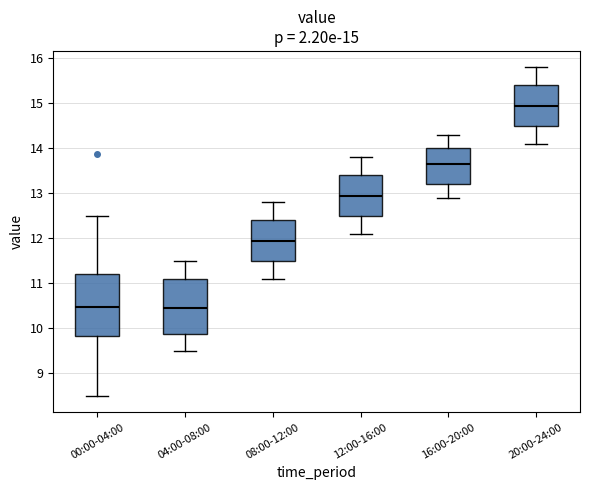

Which box is the tallest, from its lower edge to its upper edge?

00:00-04:00